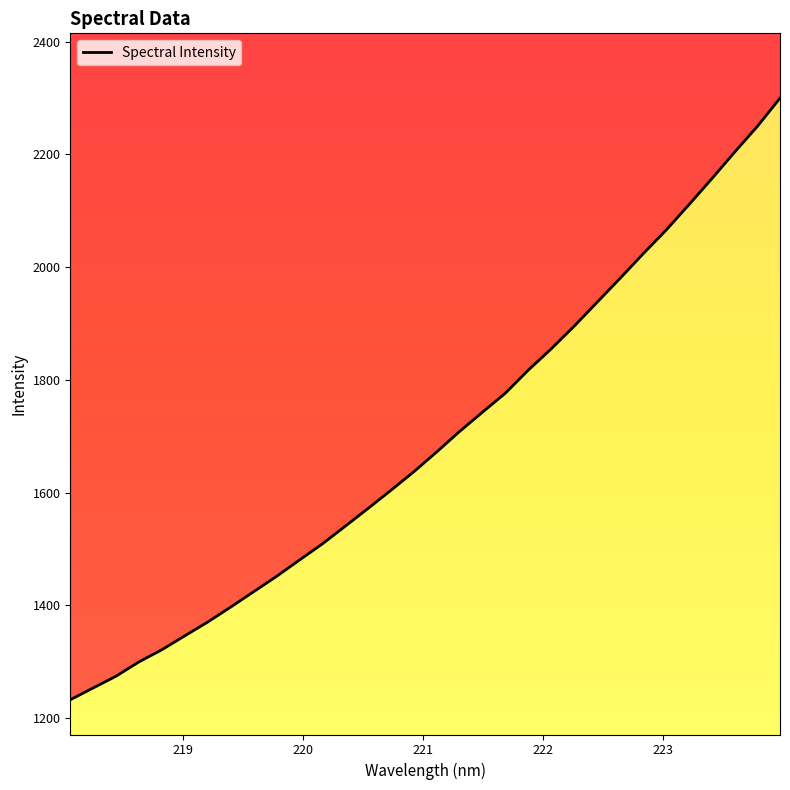

Reading left to right, list all the values displayed in this chart.

1232.8	1253.7	1274.7	1300.0	1321.6	1346.3	1370.7	1397.2	1424.4	1451.6	1480.6	1509.2	1540.6	1572.2	1604.4	1637.3	1672.6	1708.9	1743.0	1776.8	1817.7	1855.2	1895.3	1937.7	1980.0	2023.1	2064.9	2110.0	2156.1	2203.4	2249.3	2299.8